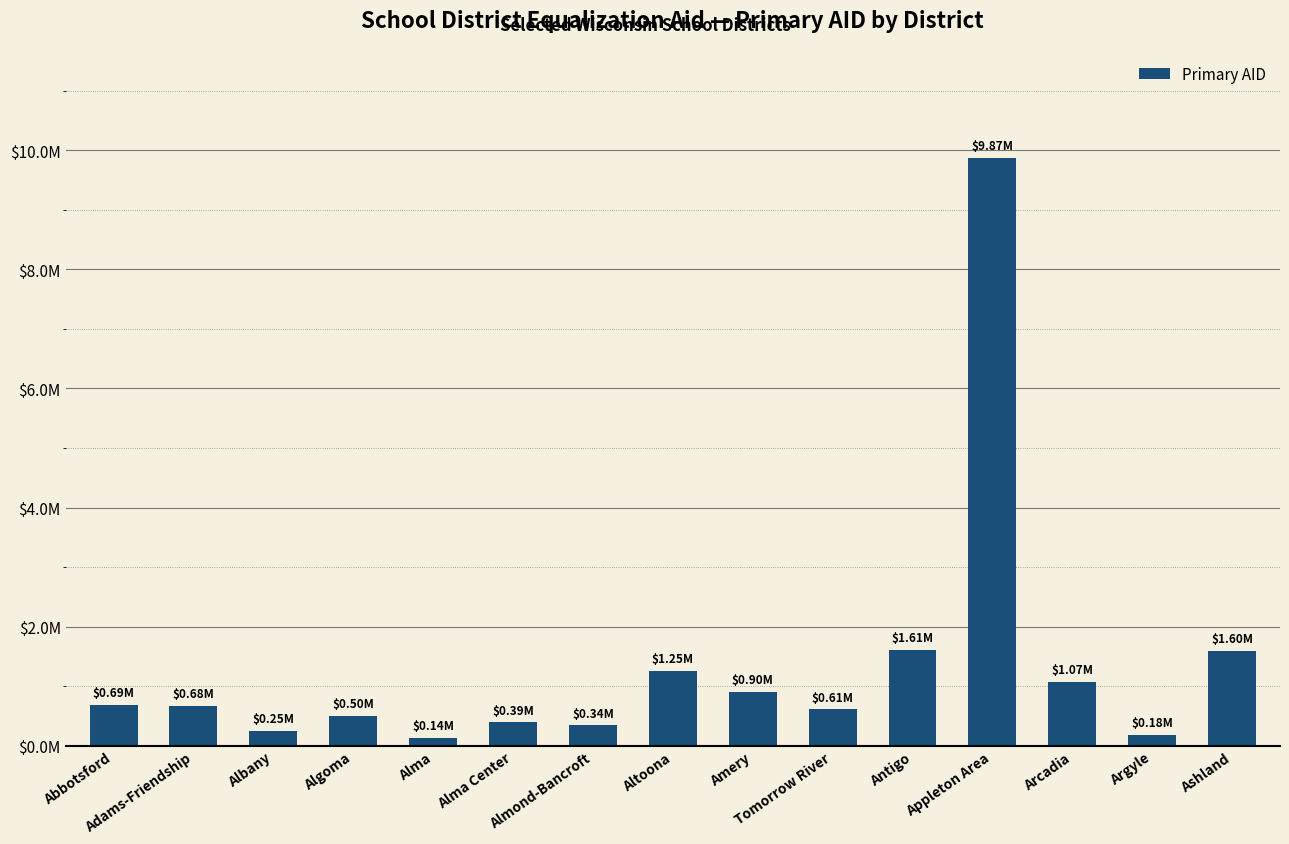

Are the bars horizontal?

No